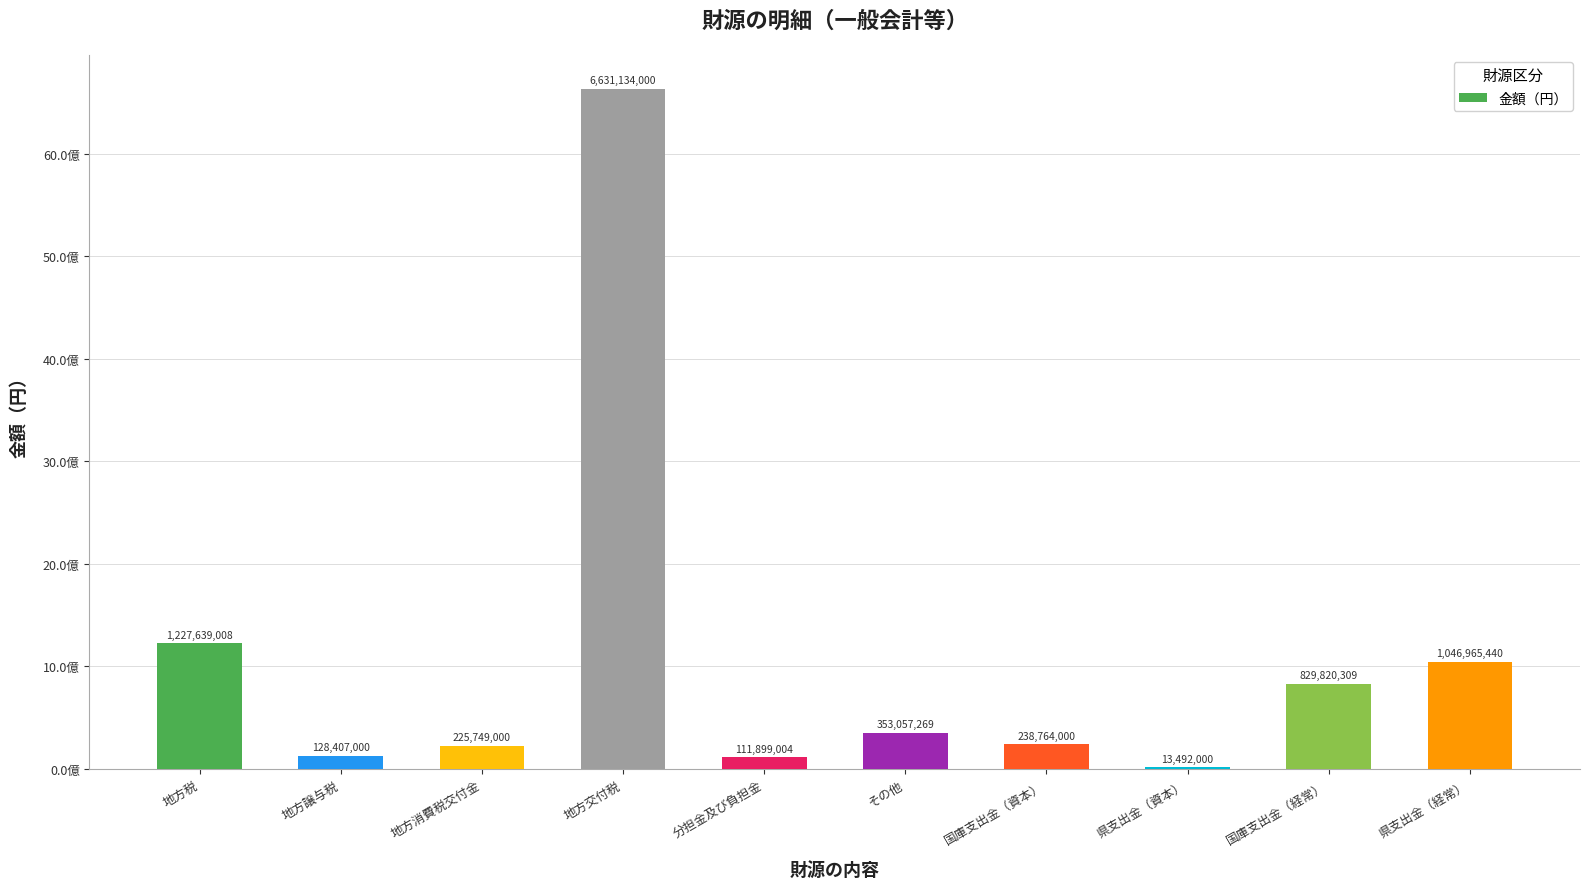

Are the bars horizontal?

No